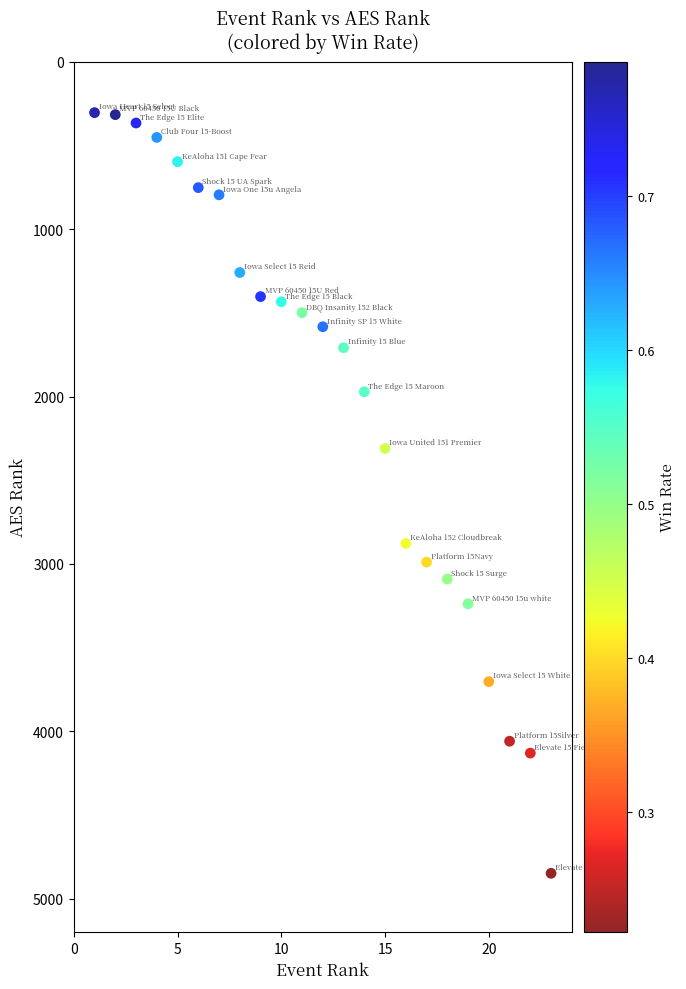

What is the range of X values (max minus min)?

22